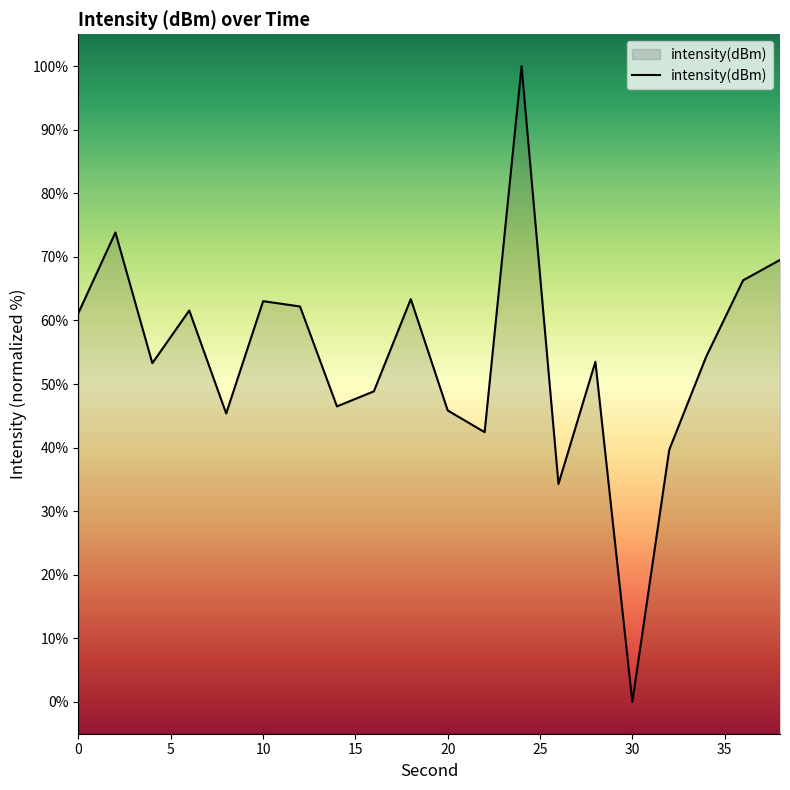

How many positive values are there?

19